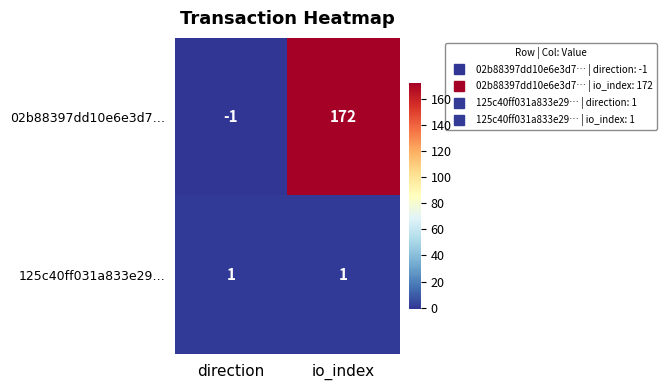

Reading left to right, extract all data points from this chart.

02b88397dd10e6e3d7…: direction=-1	io_index=172
125c40ff031a833e29…: direction=1	io_index=1